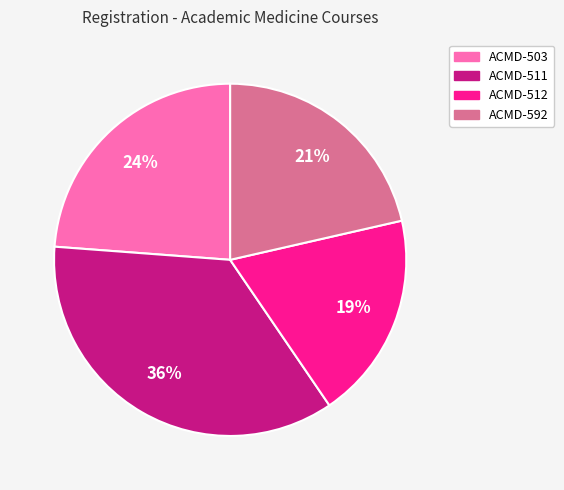

Count the number of slices in the pie.

4